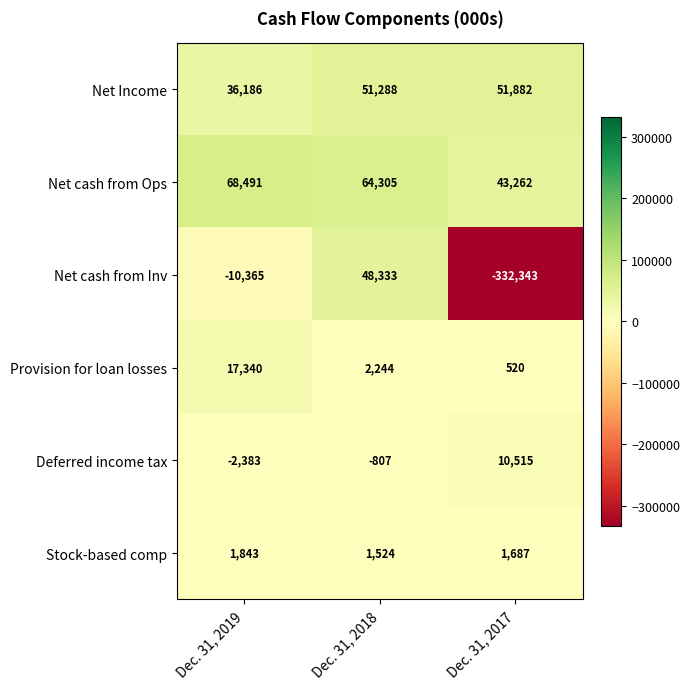

The value of Net Income at Dec. 31, 2019 is 36186. True or false?

True